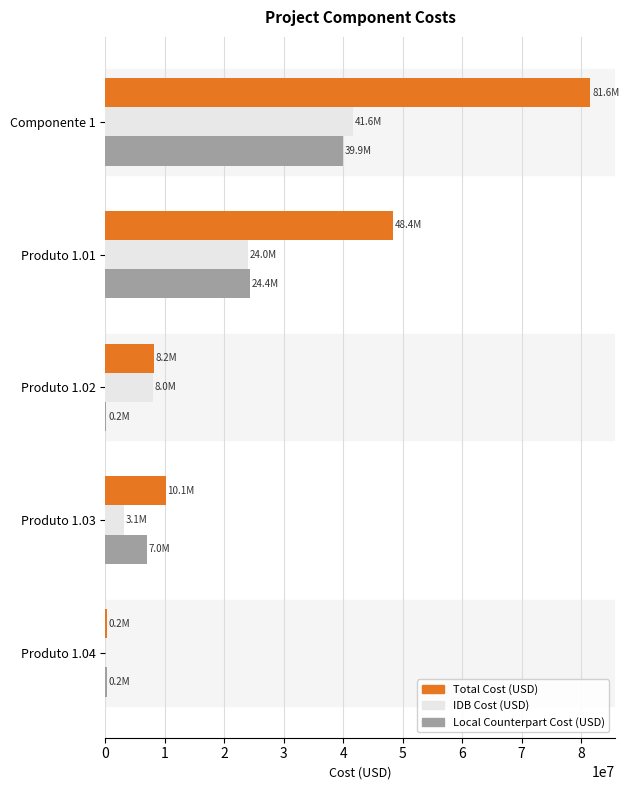

The value of Total Cost (USD) at Produto 1.03 is 10110000. True or false?

True